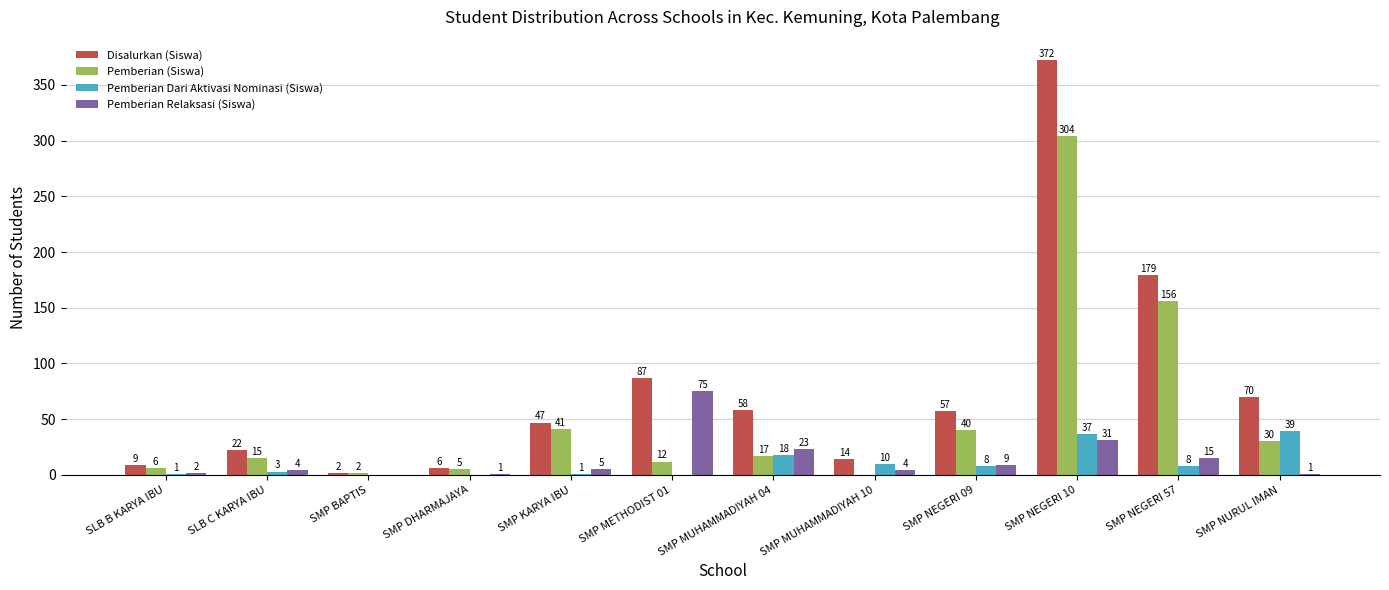

Which series has the largest total across all categories?

Disalurkan (Siswa)